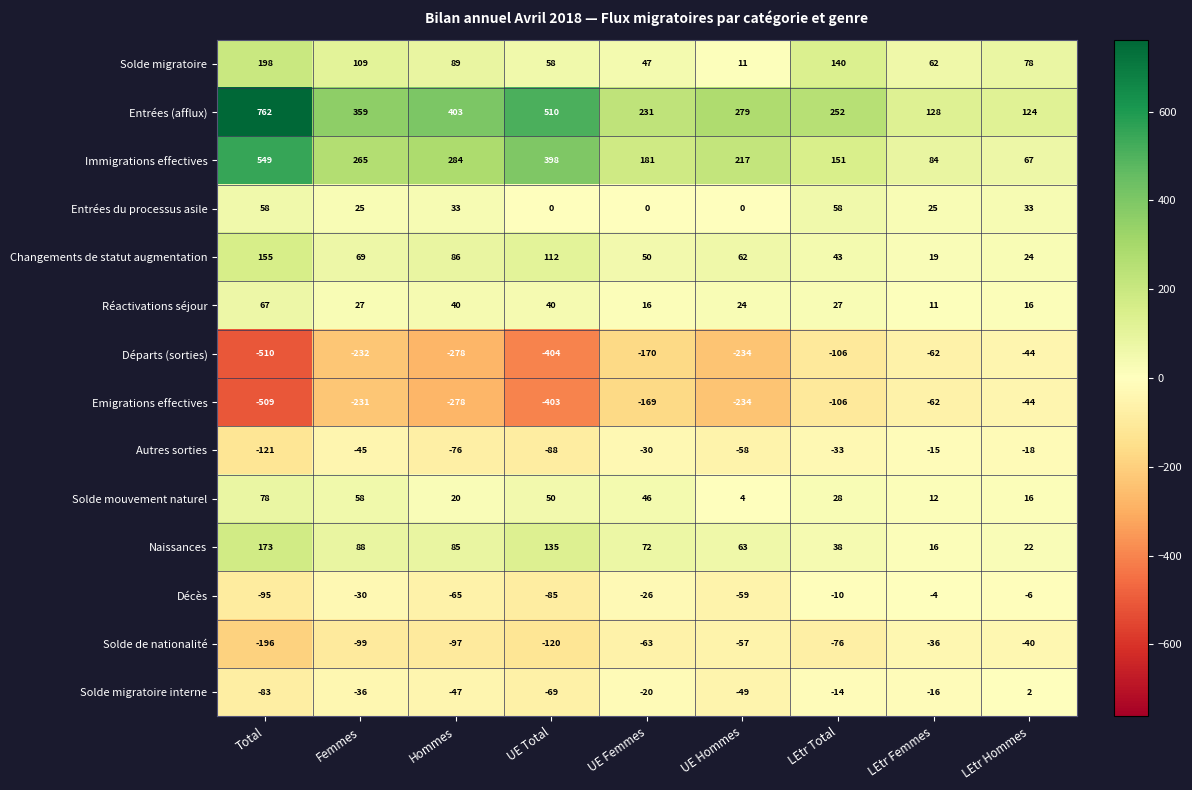

At how many categories does at least one series exceed 410?

2